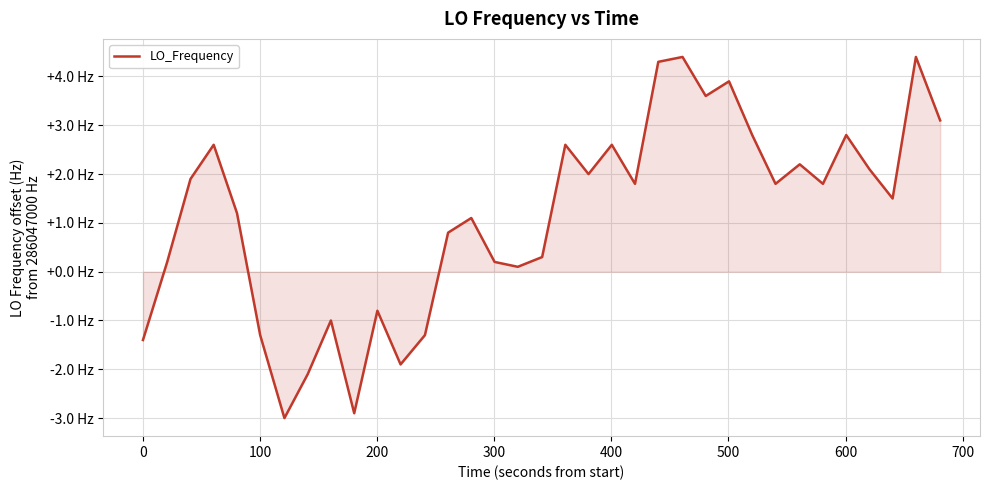

Does the chart have visible grid lines?

Yes